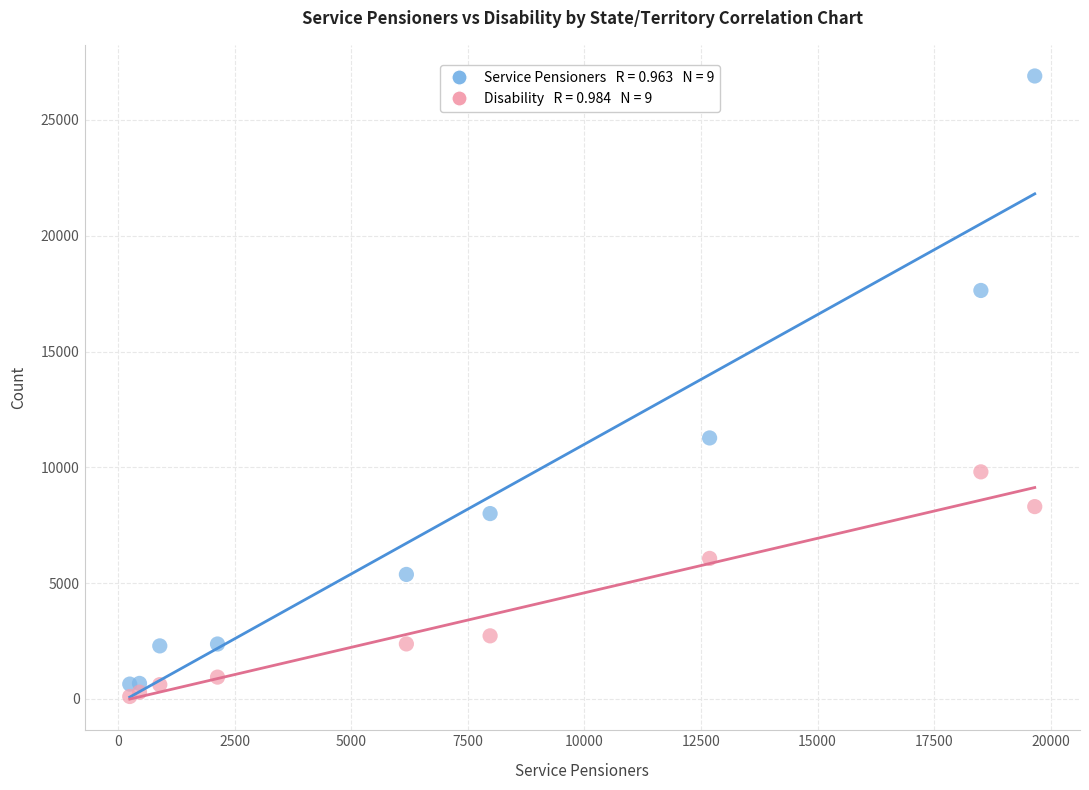

Across all series, what Y value is closest to 13501?

11269